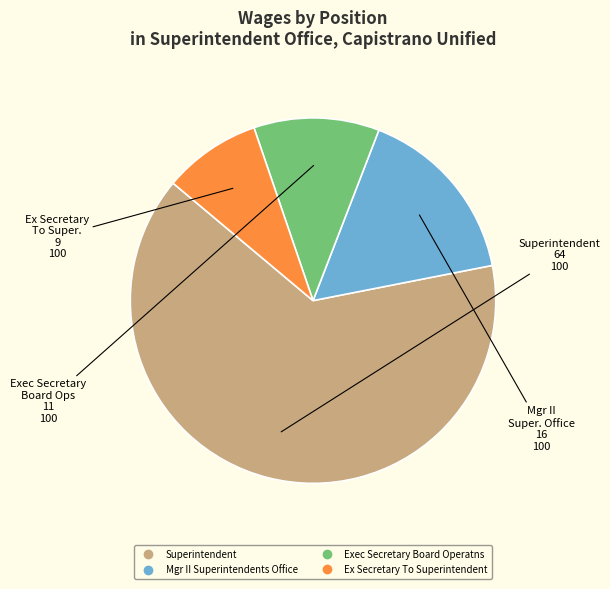

True or false: Exec Secretary Board Operatns accounts for 11% of the total.

True